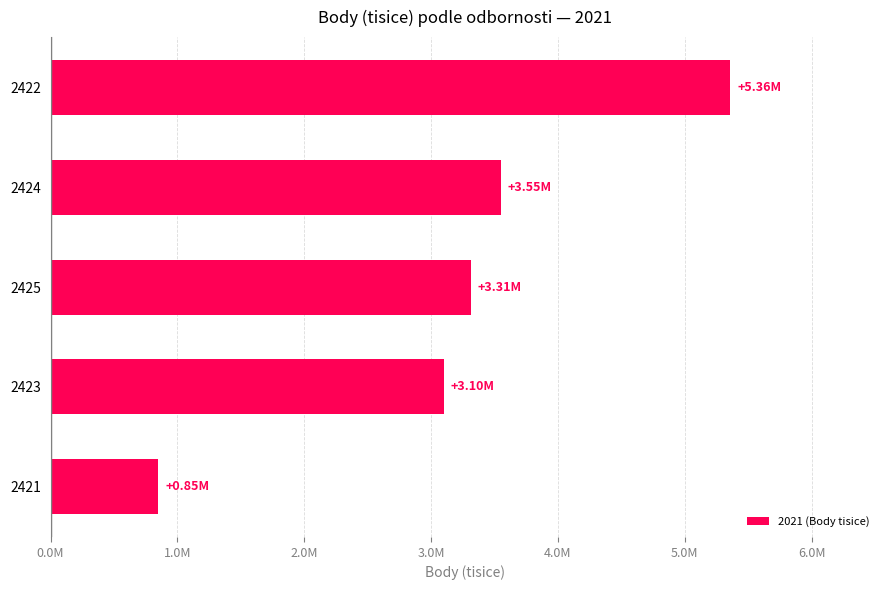

Does the chart contain any negative values?

No